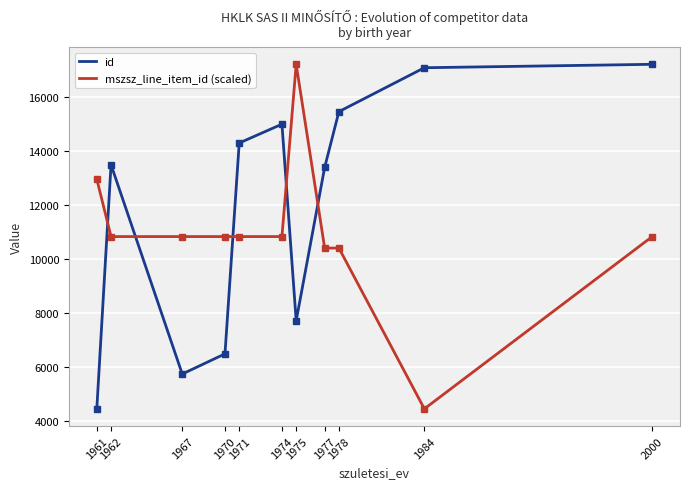

In id, how many points are higher than both neighbors (excluding endpoints)?

2